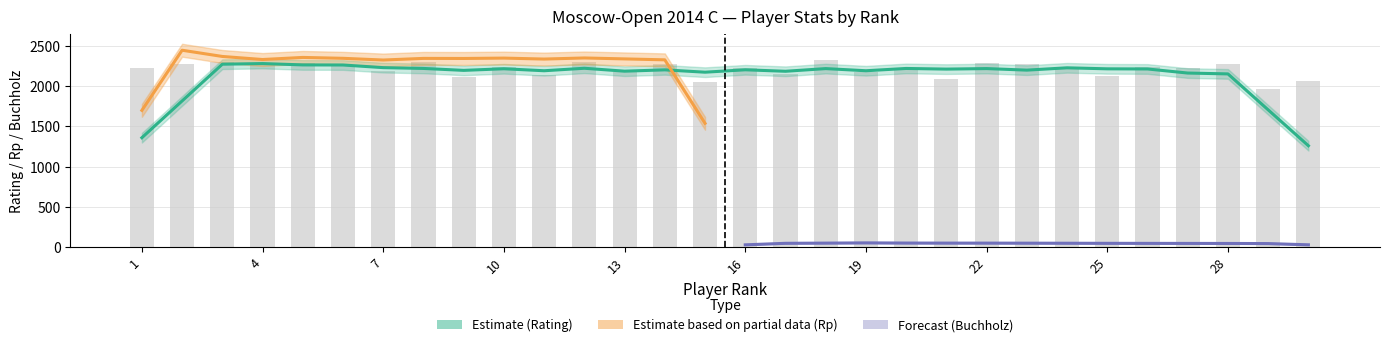

What is the value of the Rating bar at the 28th from the left?

2270.0